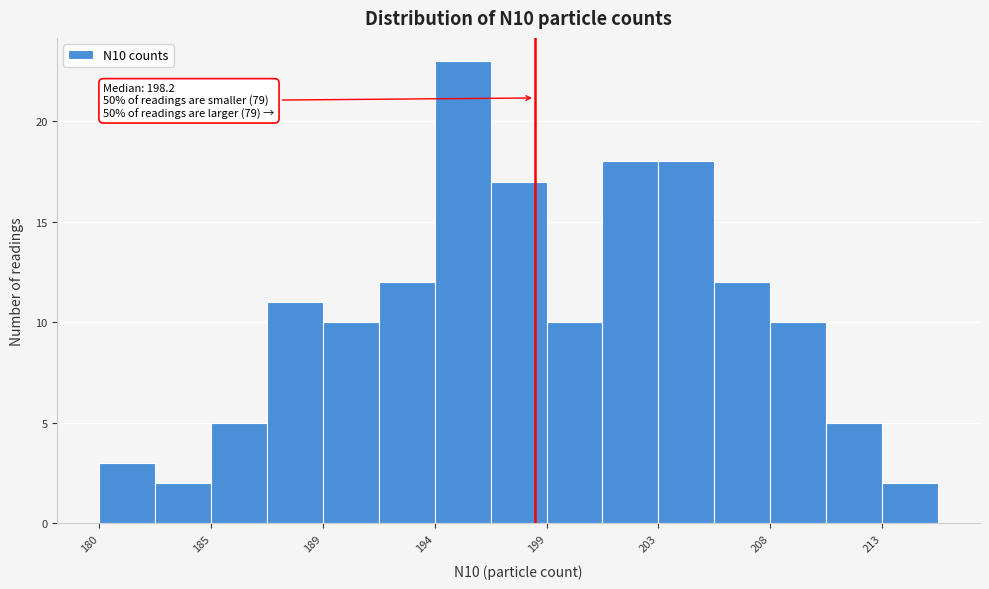

Which range on the x-axis has the tallest bar?

194.0 to 196.5